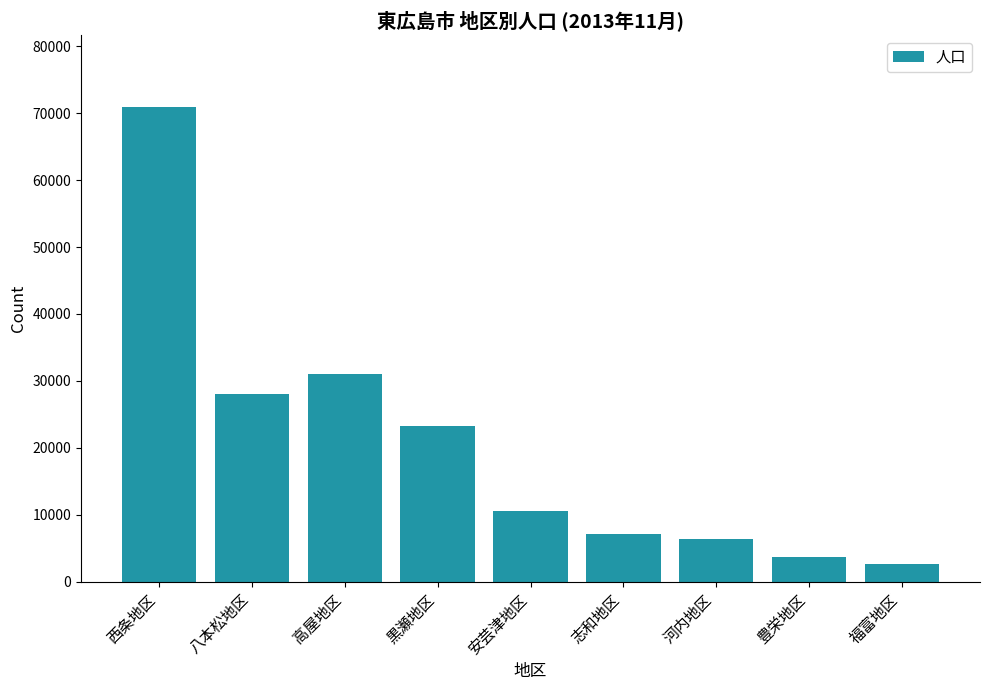

What is the average value?

20418